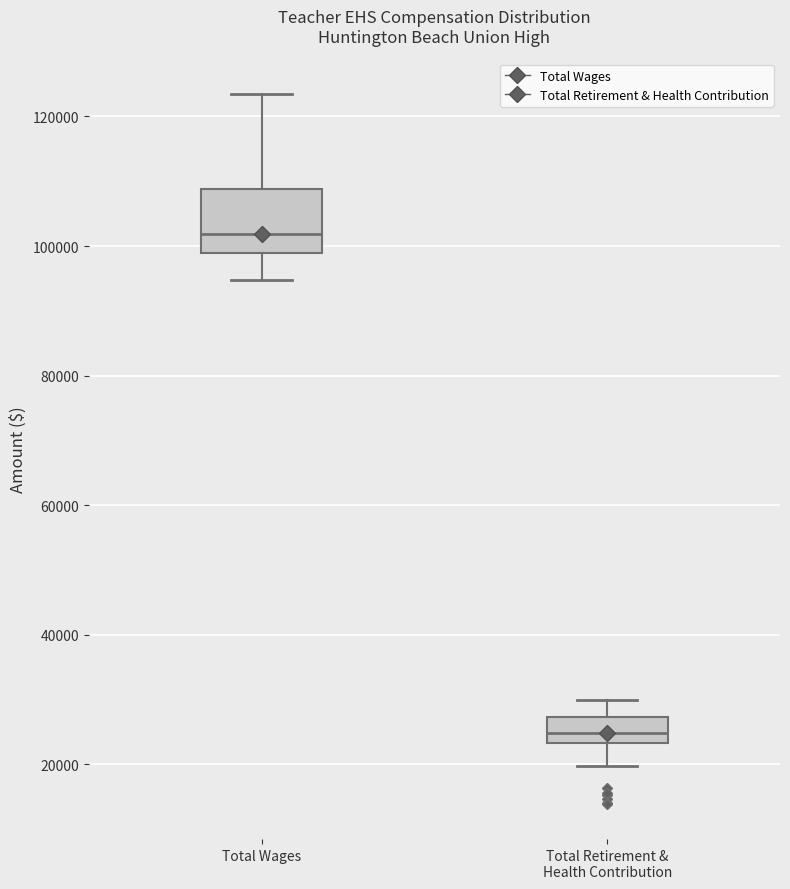

Comparing the boxes themselves (not the whiskers), which one is the tallest?

Total Wages